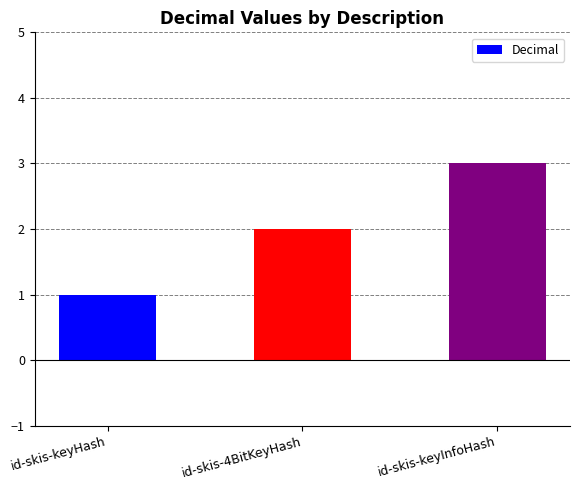

List the labels in order of value, largest first.

id-skis-keyInfoHash, id-skis-4BitKeyHash, id-skis-keyHash